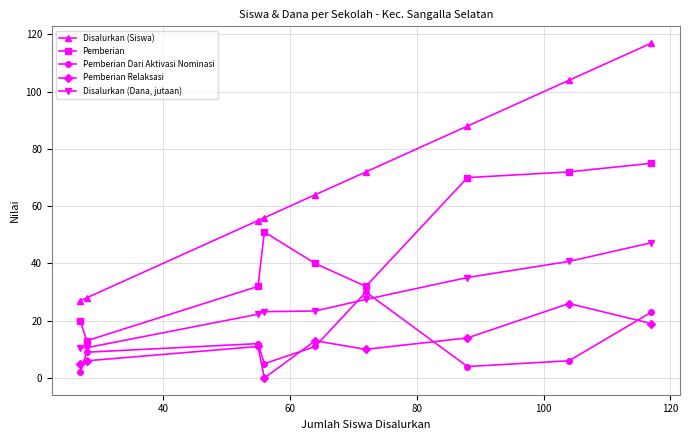

Rank the series by their maximum value, from highest to lowest.

Disalurkan (Siswa), Pemberian, Disalurkan (Dana, jutaan), Pemberian Dari Aktivasi Nominasi, Pemberian Relaksasi